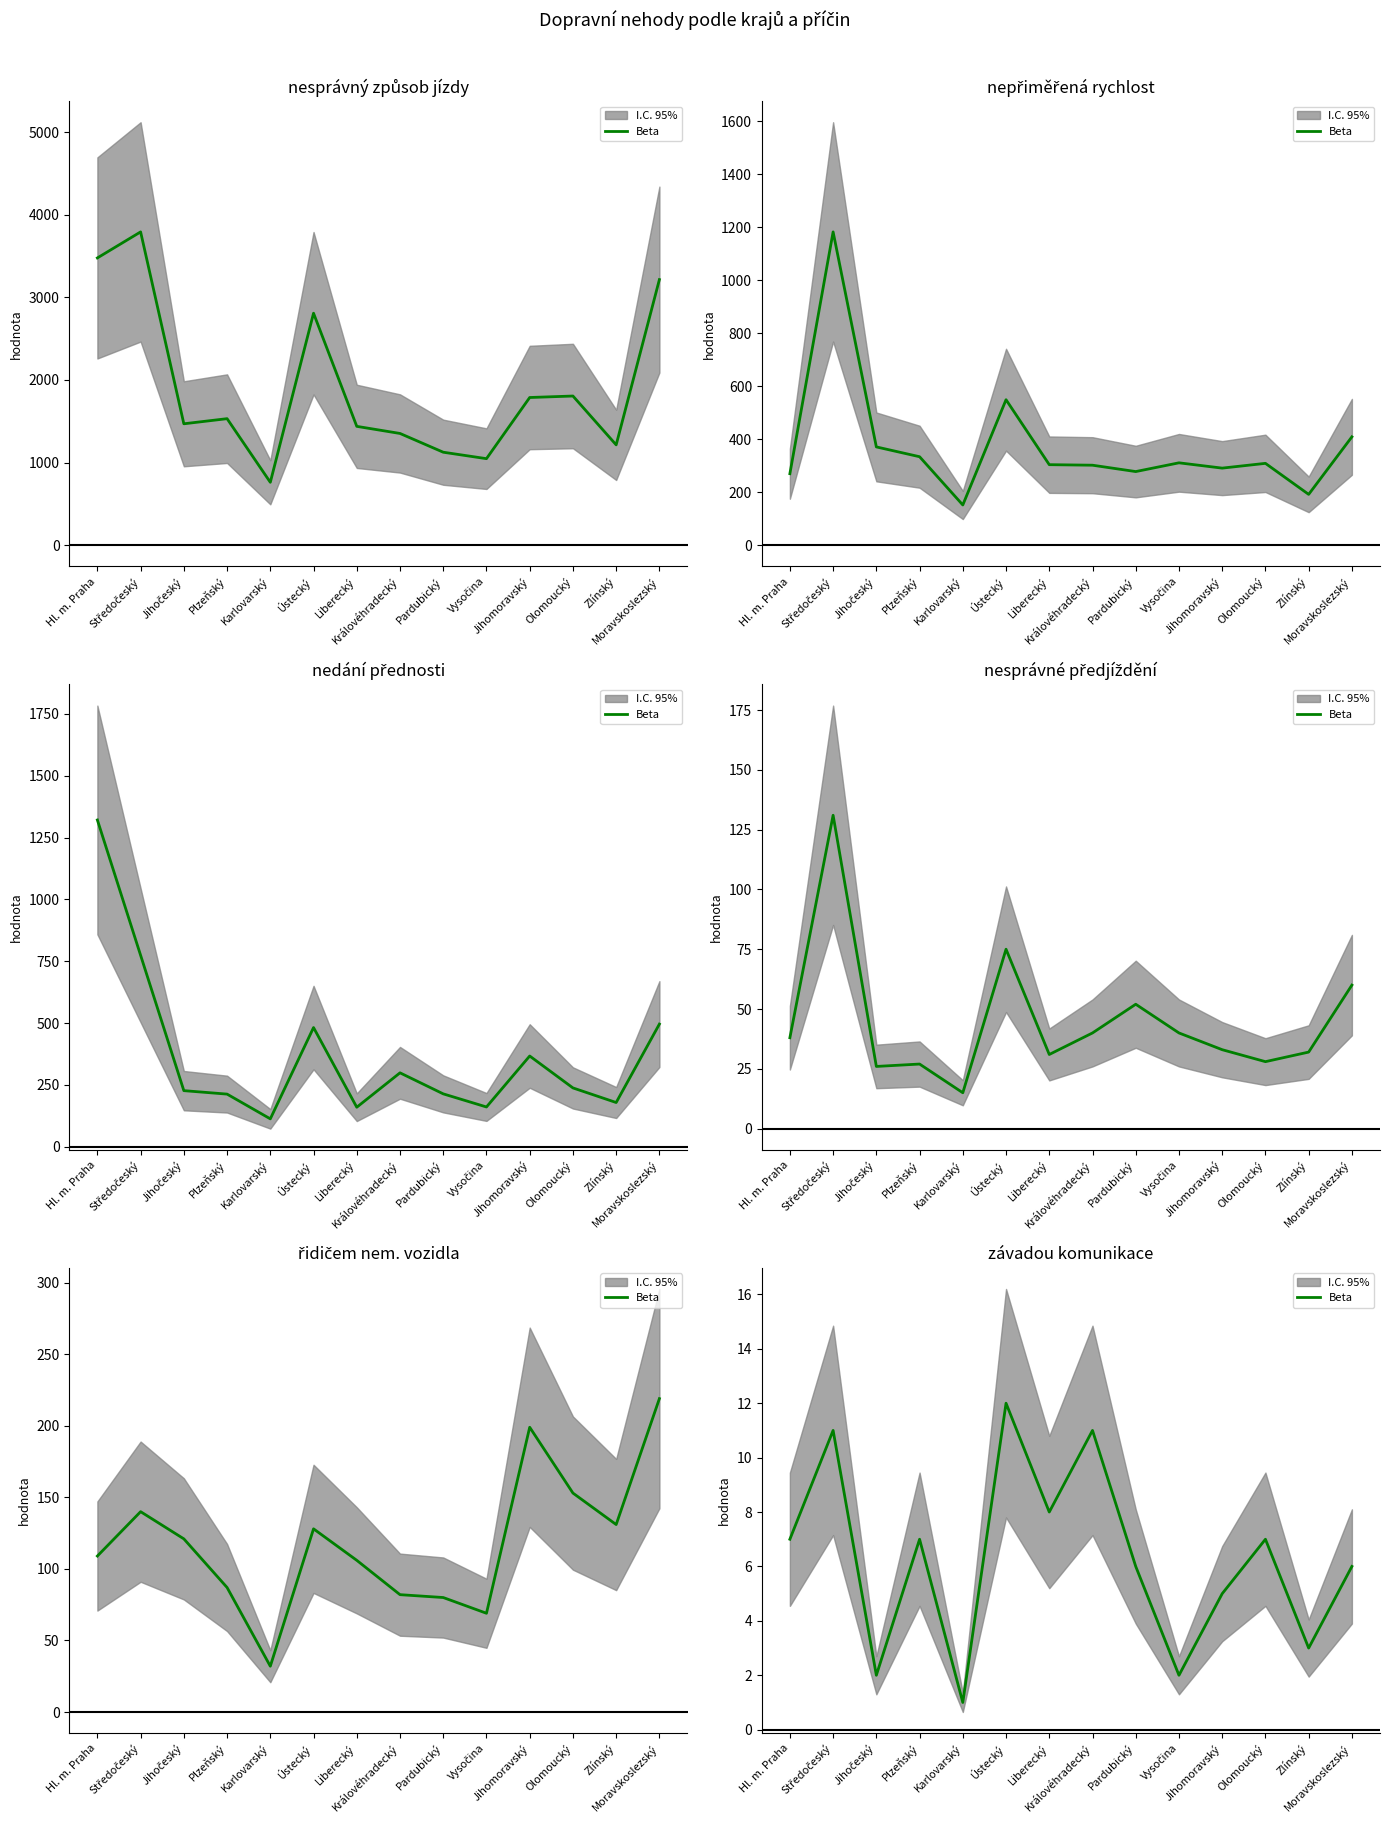

Does the chart display data point markers on the line(s)?

No